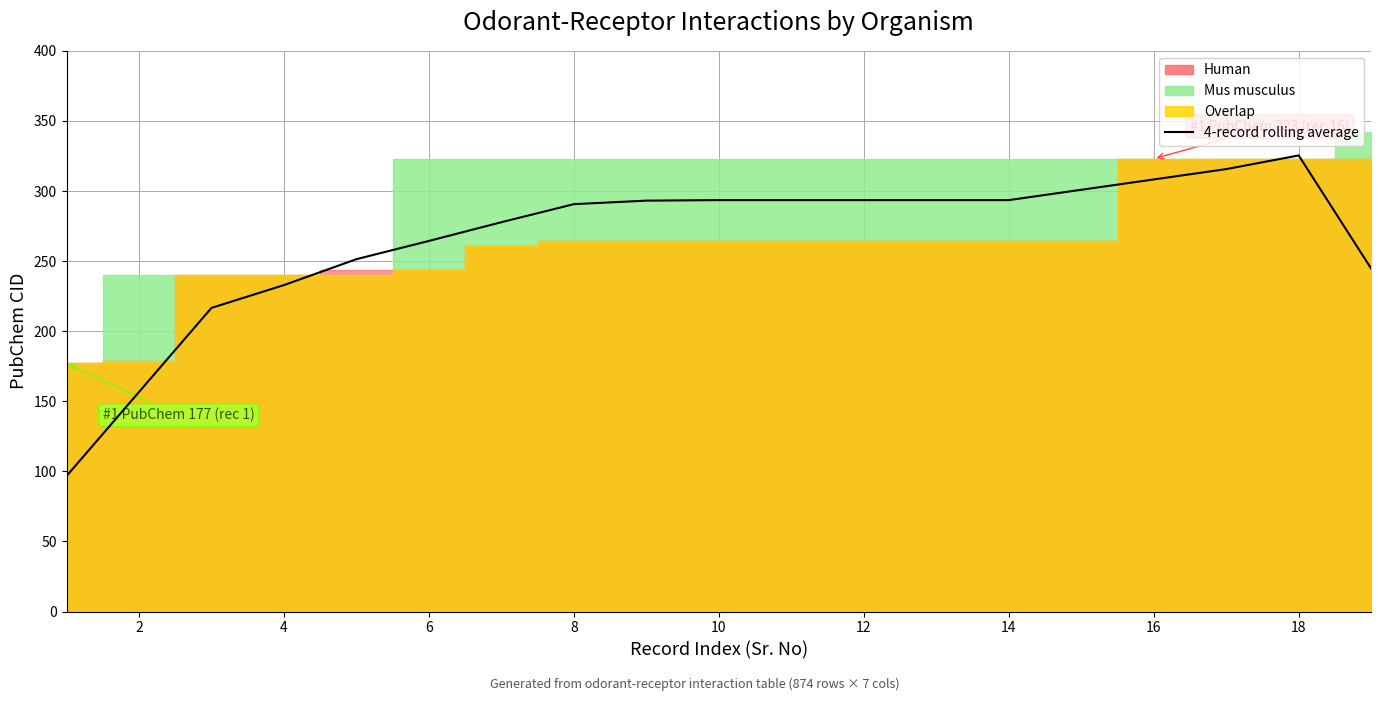

True or false: the data shows 456.0 at 16.

False